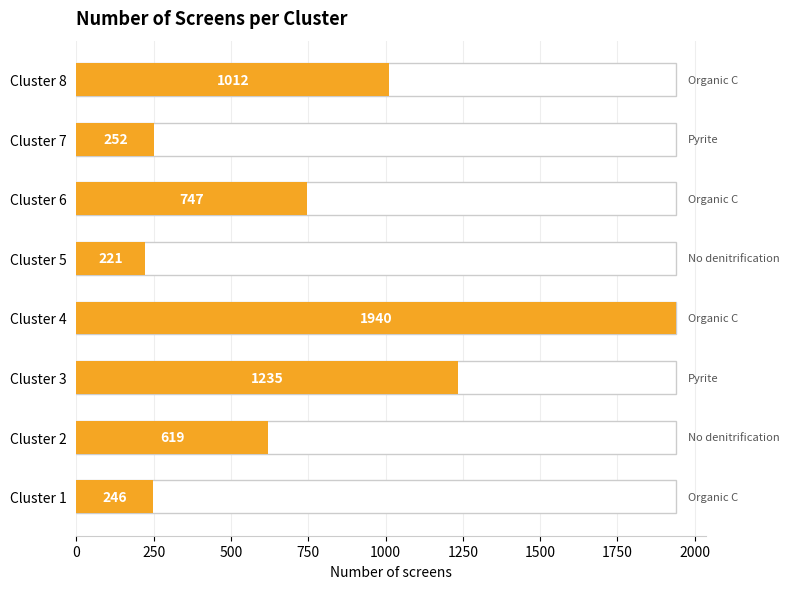

Reading right to left, list all the values displayed in this chart.

1012	252	747	221	1940	1235	619	246